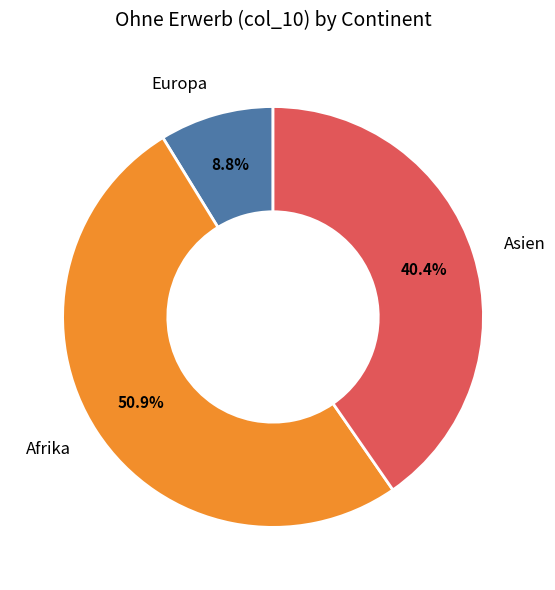

What percentage is the Europa slice, to the nearest percent?

9%